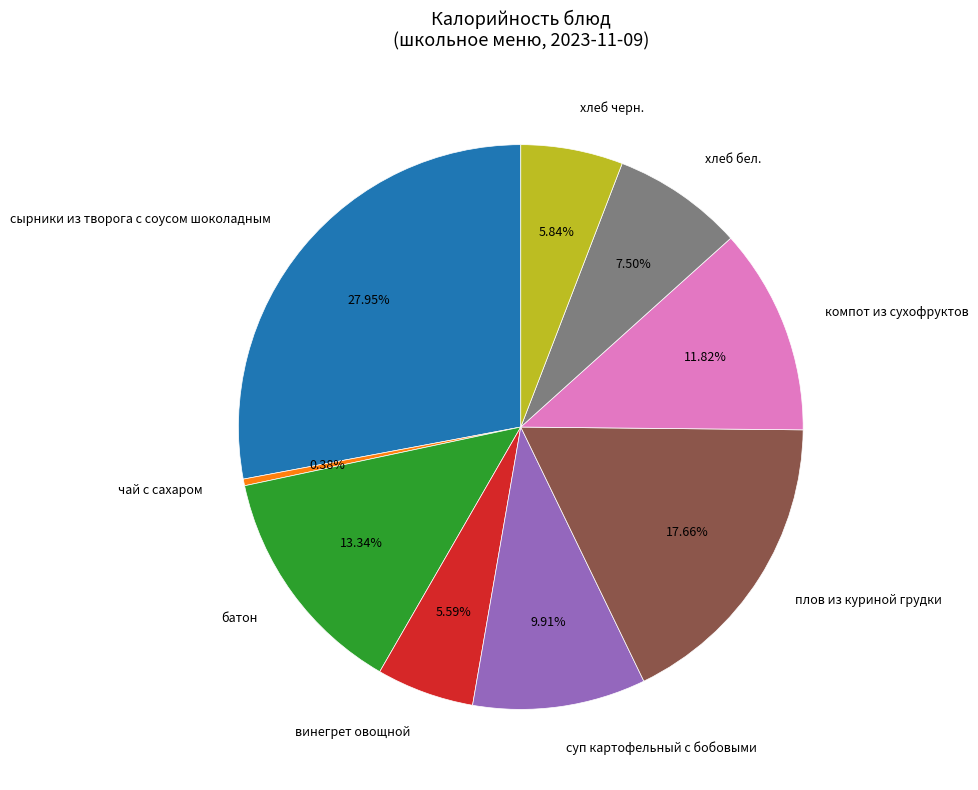

Approximately how many times larger is the value at чай с сахаром compared to винегрет овощной?

0.1